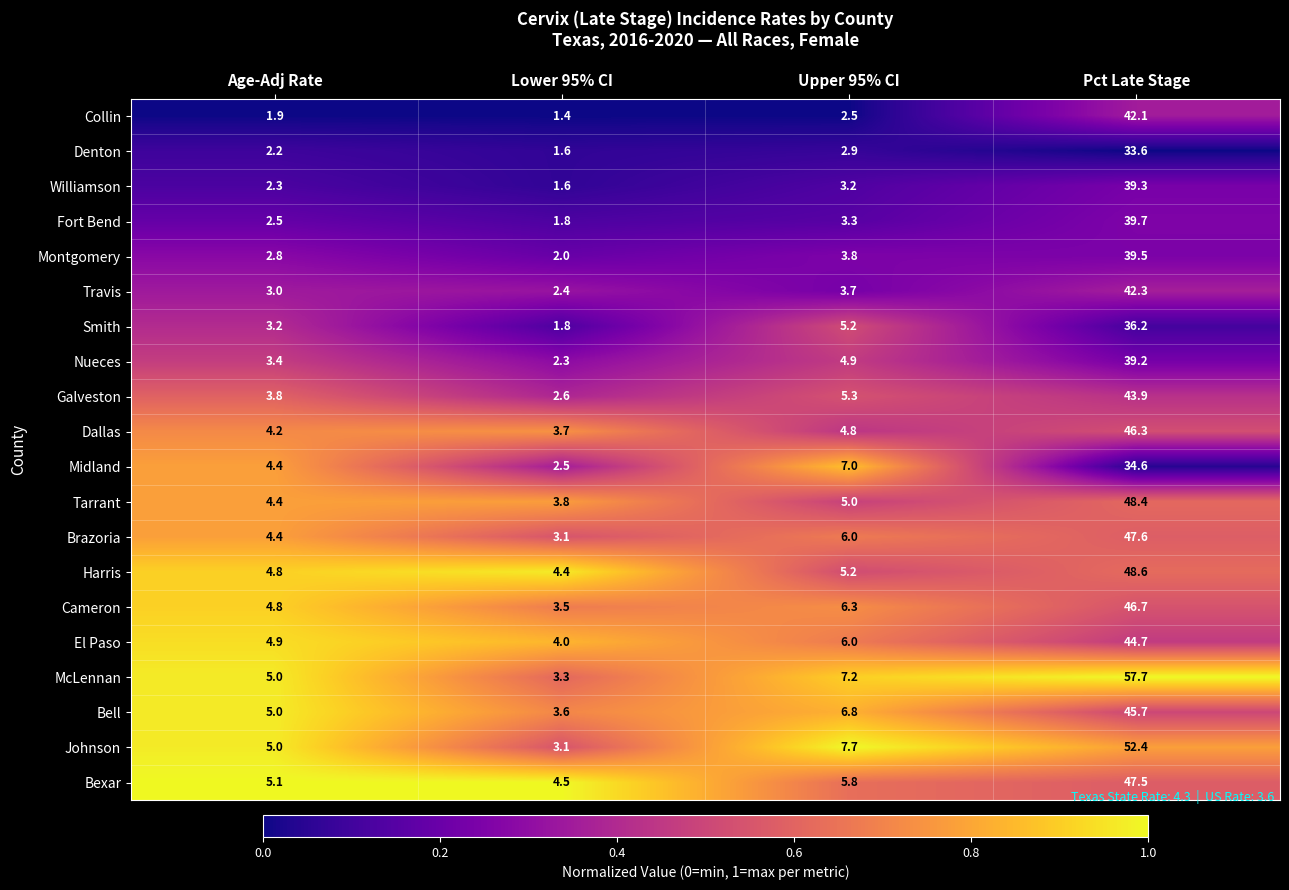

Which series has the largest range (max minus min)?

McLennan